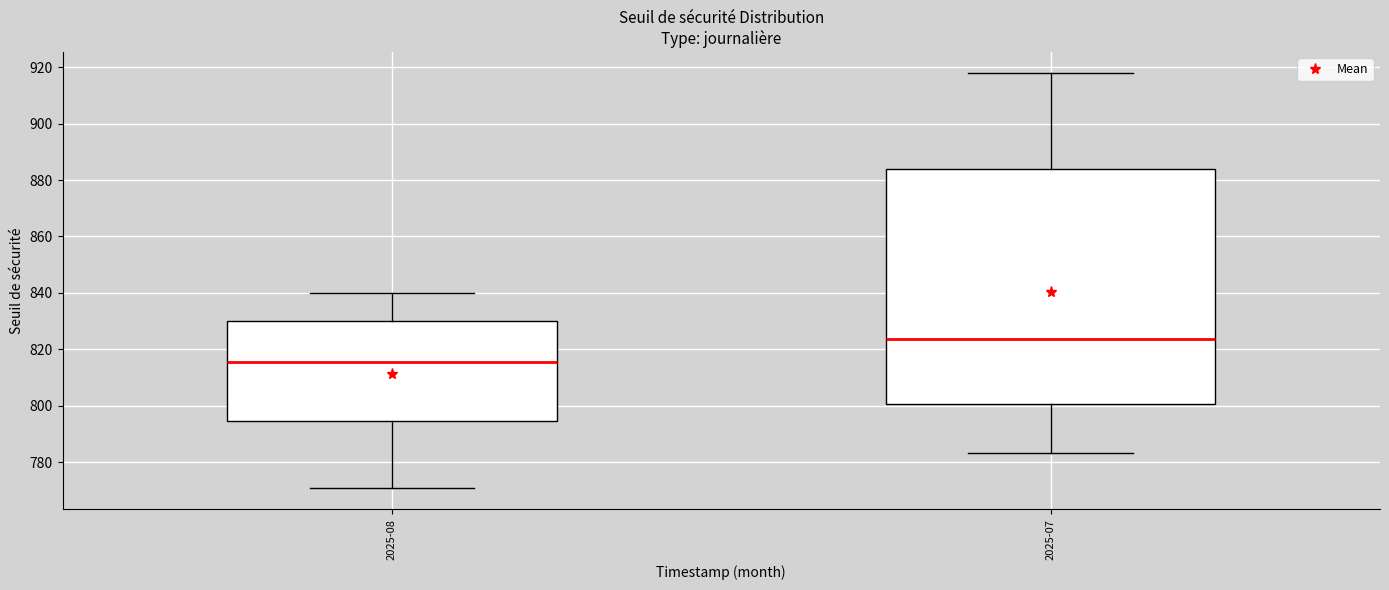

Comparing the boxes themselves (not the whiskers), which one is the tallest?

2025-07